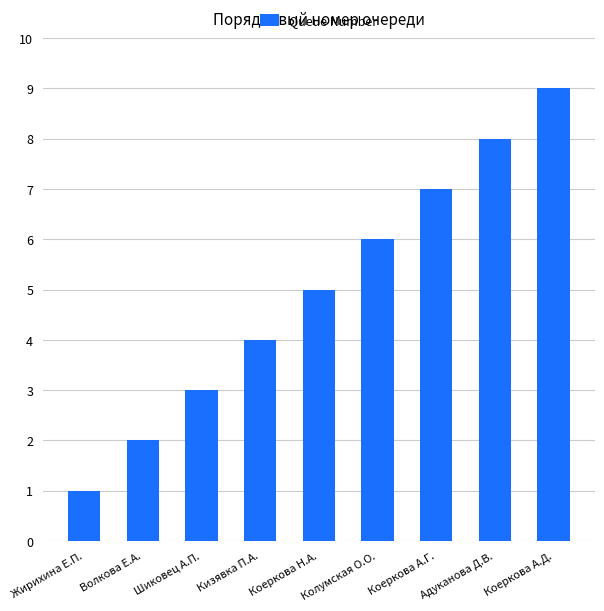

The value at Колумская О.О. is 9. True or false?

False